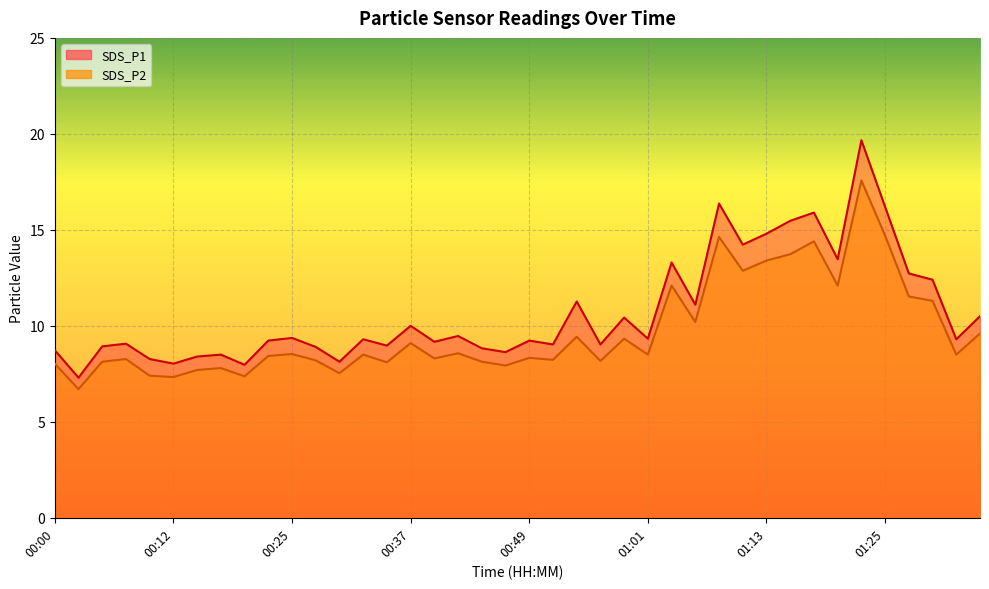

At which category is the sum across all series the highest?

01:23